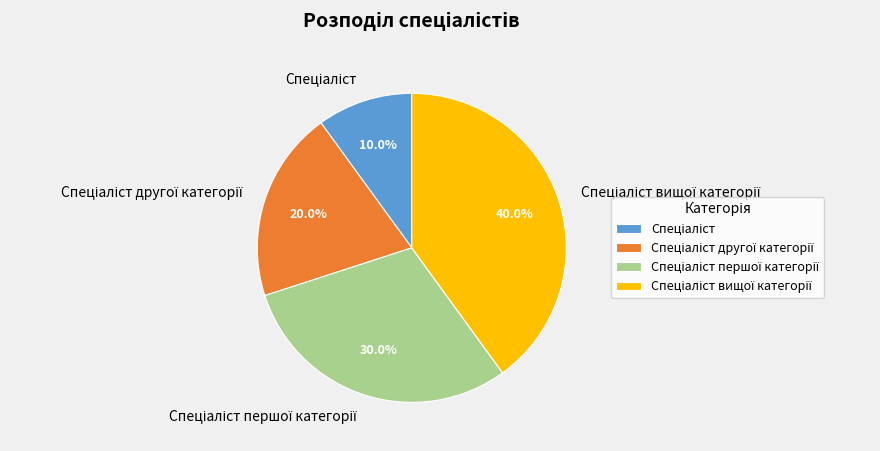

Does any single category account for the majority?

No